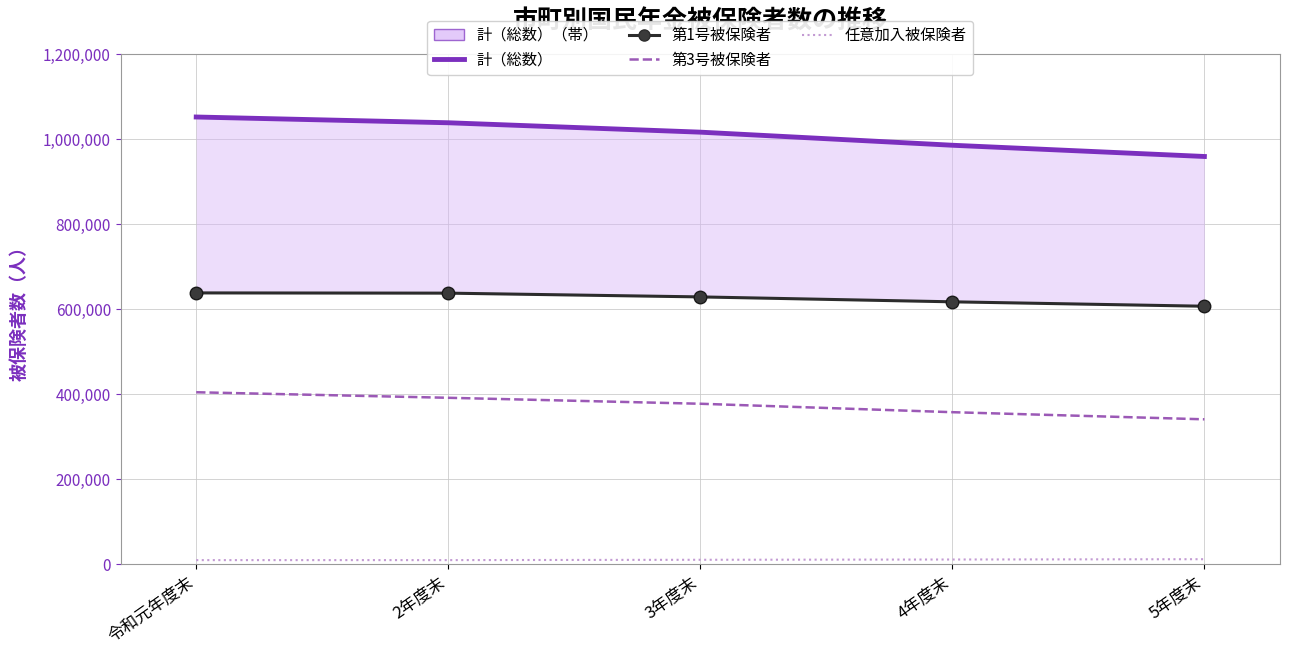

Is the value of 任意加入被保険者 at 2年度末 greater than the value of 第3号被保険者 at 4年度末?

No